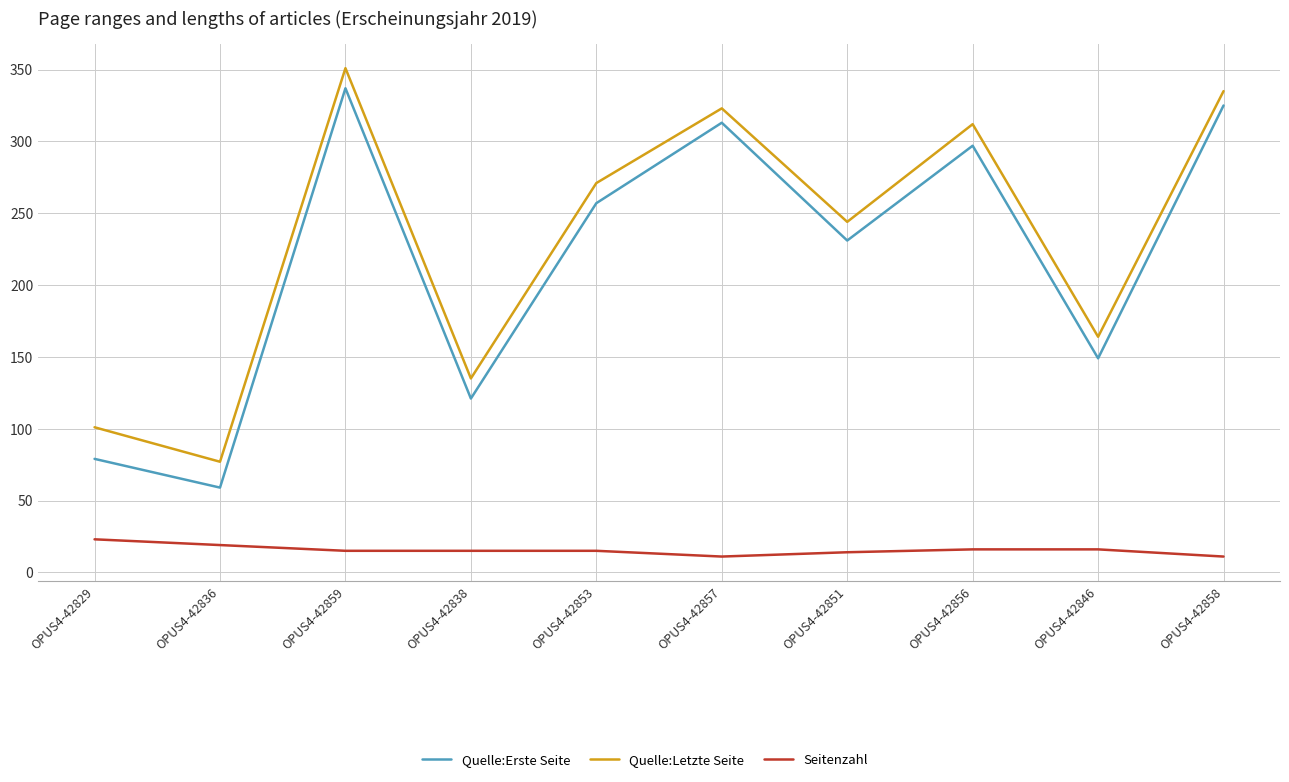

Which series has the largest range (max minus min)?

Quelle:Erste Seite